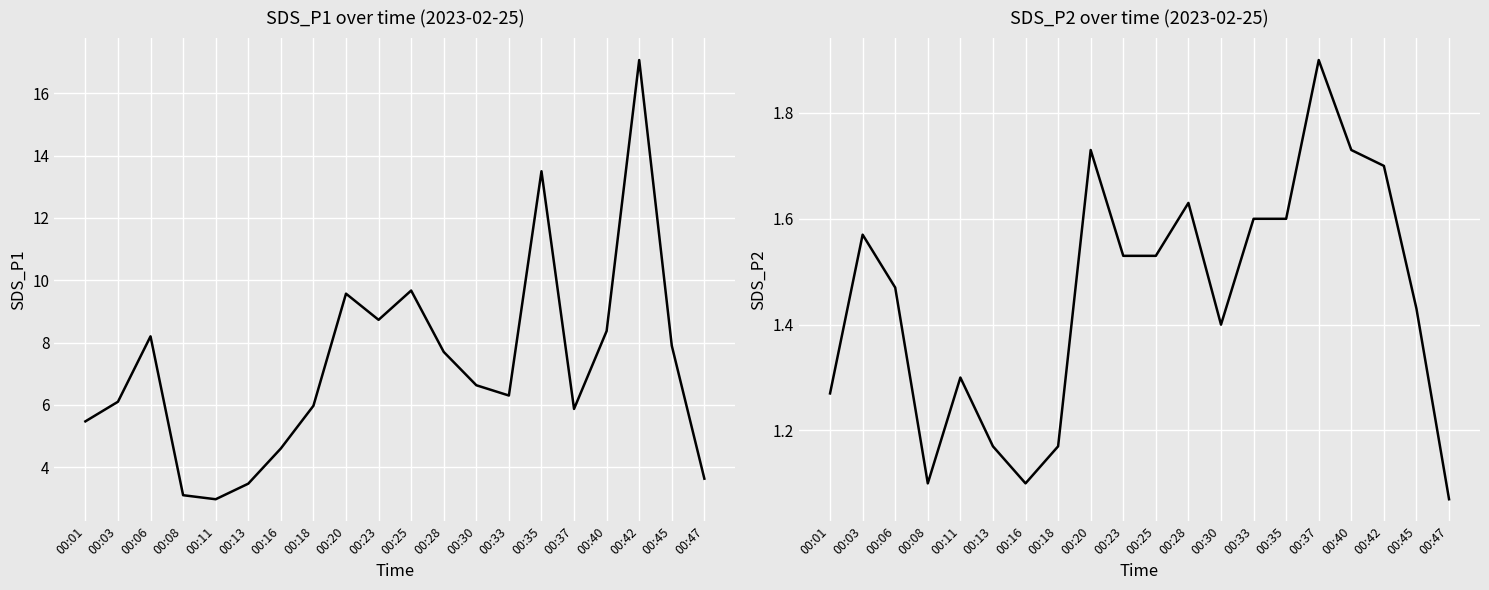

True or false: SDS_P1 and SDS_P2 intersect in this chart.

False